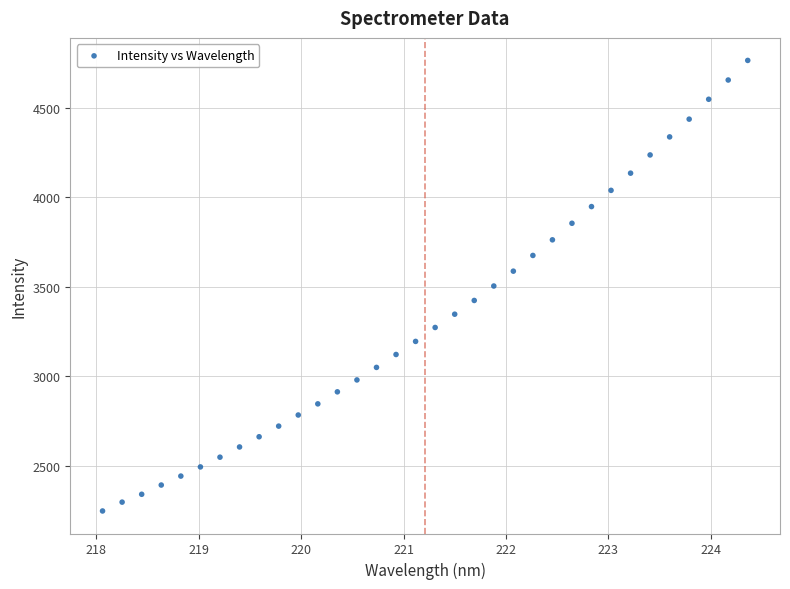

What is the range of X values (max minus min)?

6.3